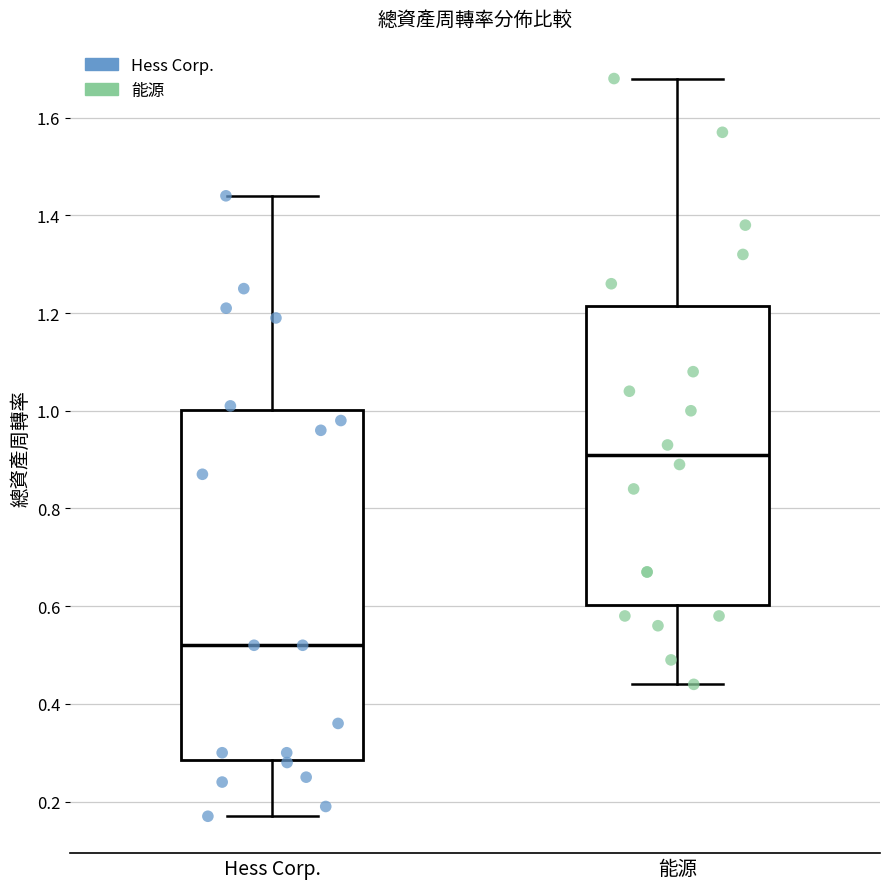

Reading left to right, transcribe this box plot: for each box, give where its median line is, the range the box spans, and where its two whiskers end, as read against the y-axis. The values are not printed on the chart, so give them approximately, as read against the axis.

Hess Corp.: median 0.52, box 0.28 to 1.00, whiskers 0.18 to 1.44
能源: median 0.92, box 0.60 to 1.22, whiskers 0.44 to 1.68